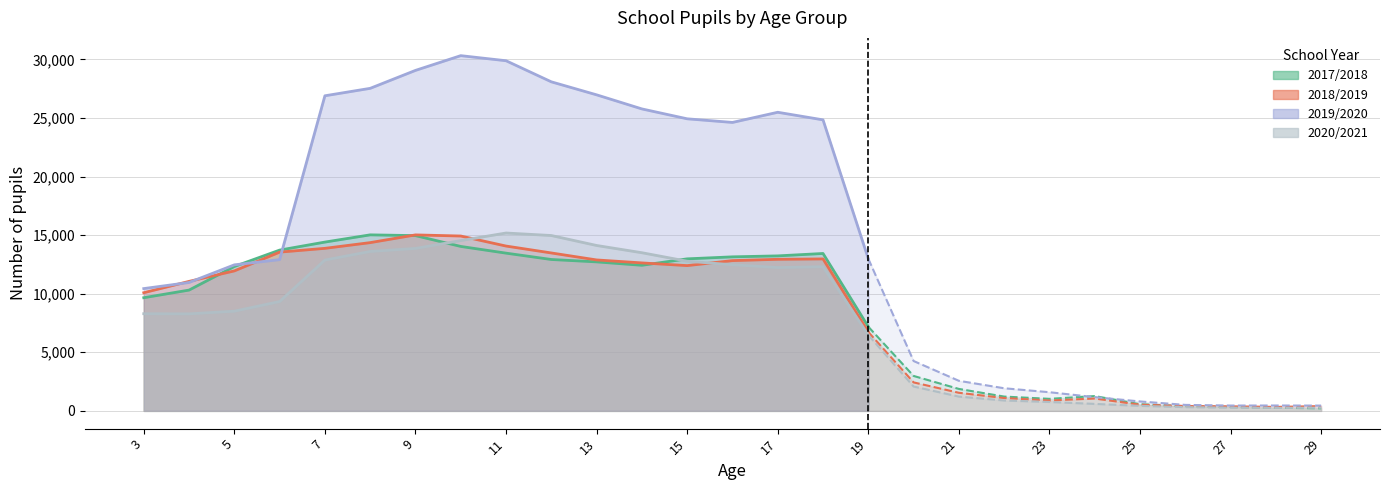

What is the value of the 2018/2019 point at the 20th from the left?

1095